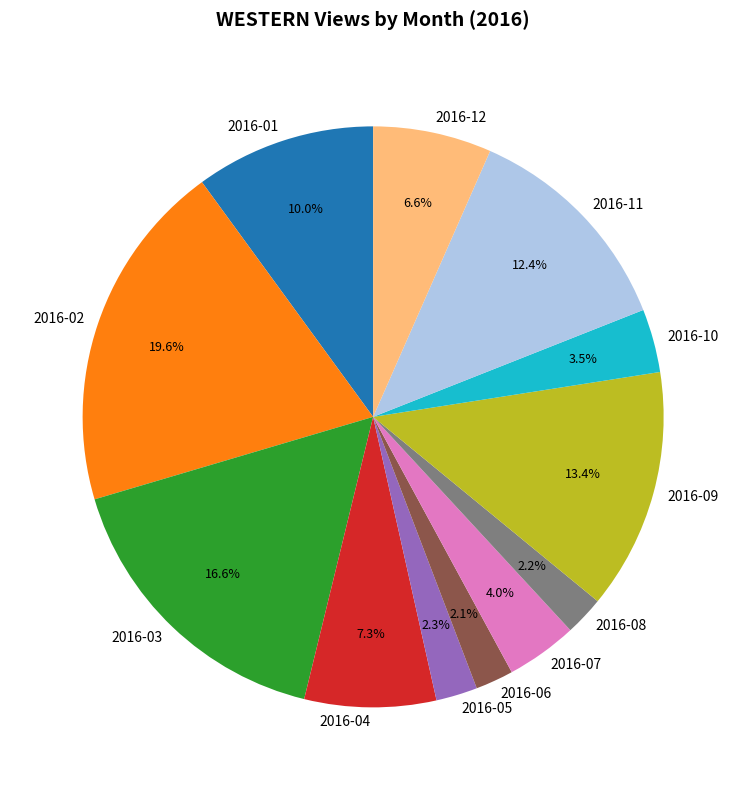

What is the largest slice in the pie chart?

2016-02